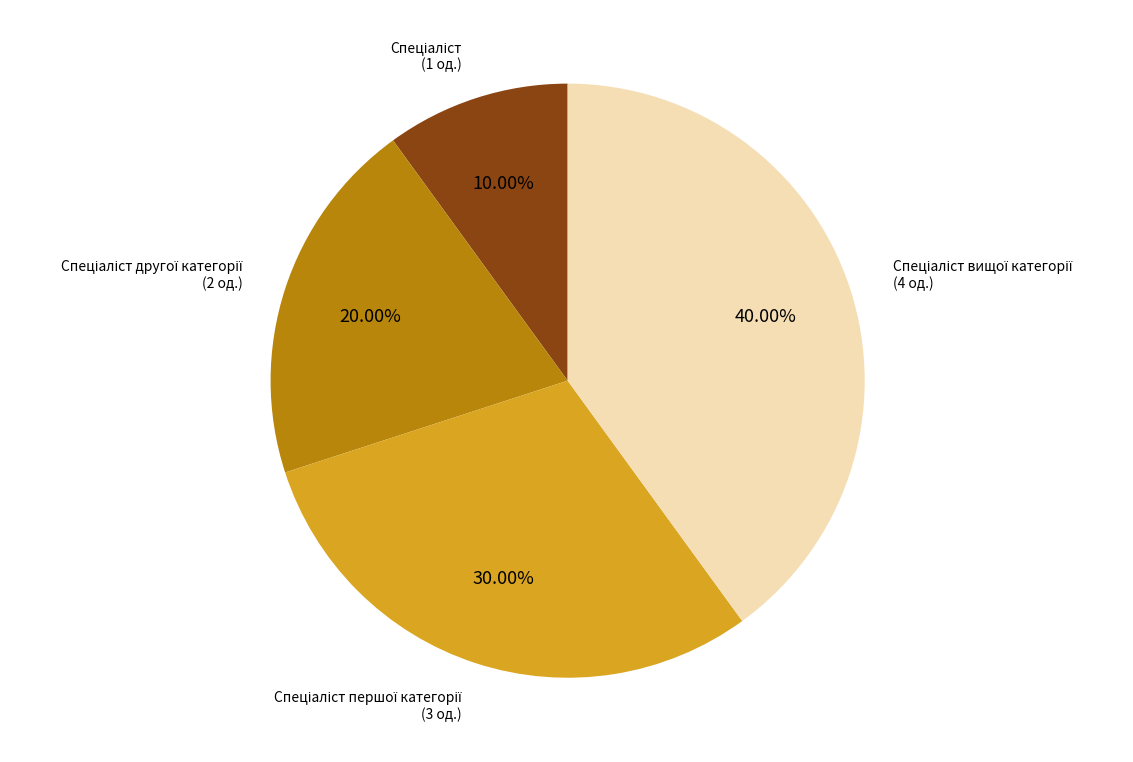

Does any single category account for the majority?

No